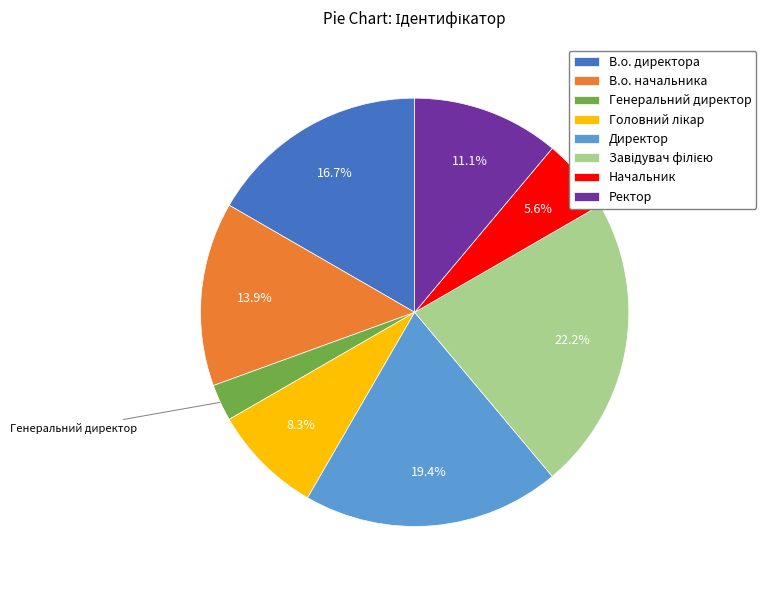

How many segments does this pie chart have?

8